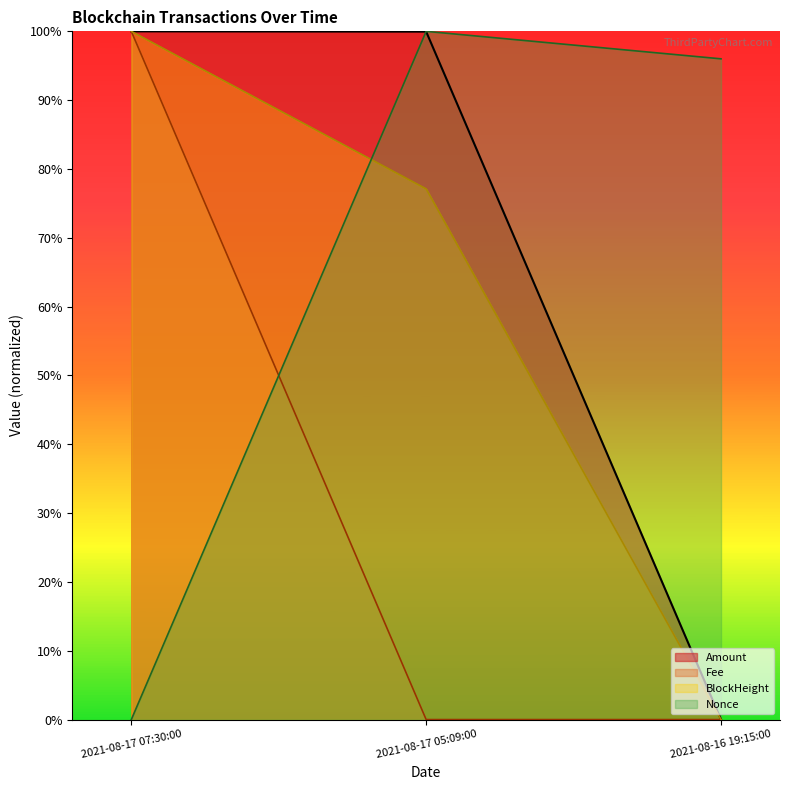

What are all the series names shown in the legend?

Amount, Fee, BlockHeight, Nonce